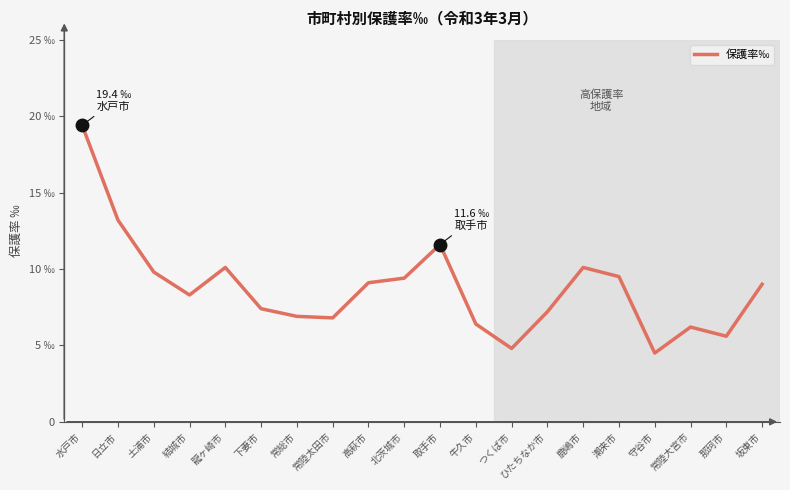

Is this an area chart (filled region under the line)?

No